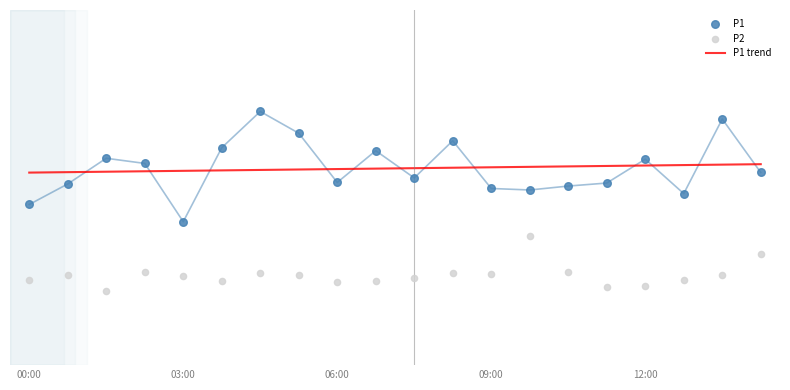

Which series has the largest total across all categories?

P1 trend